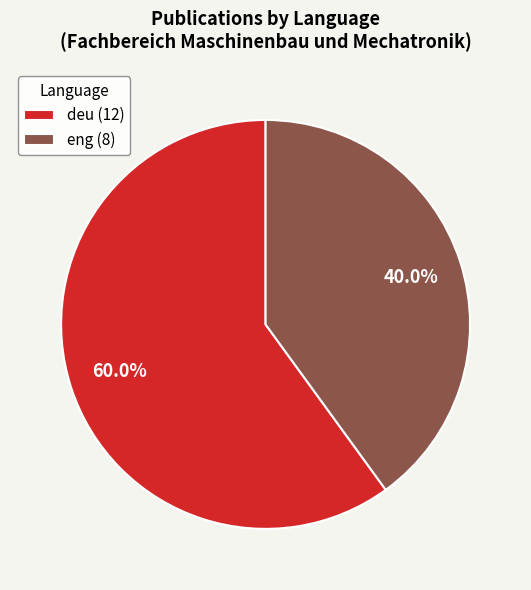

Count the number of slices in the pie.

2